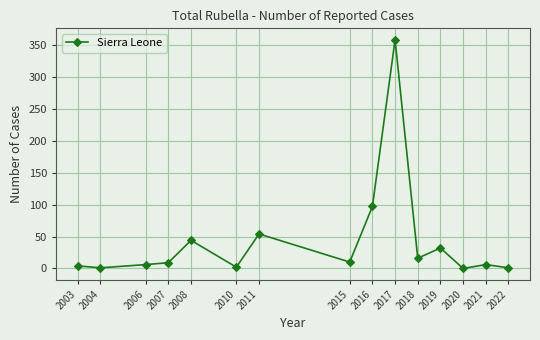

What is the difference between the maximum and minimum values?

358